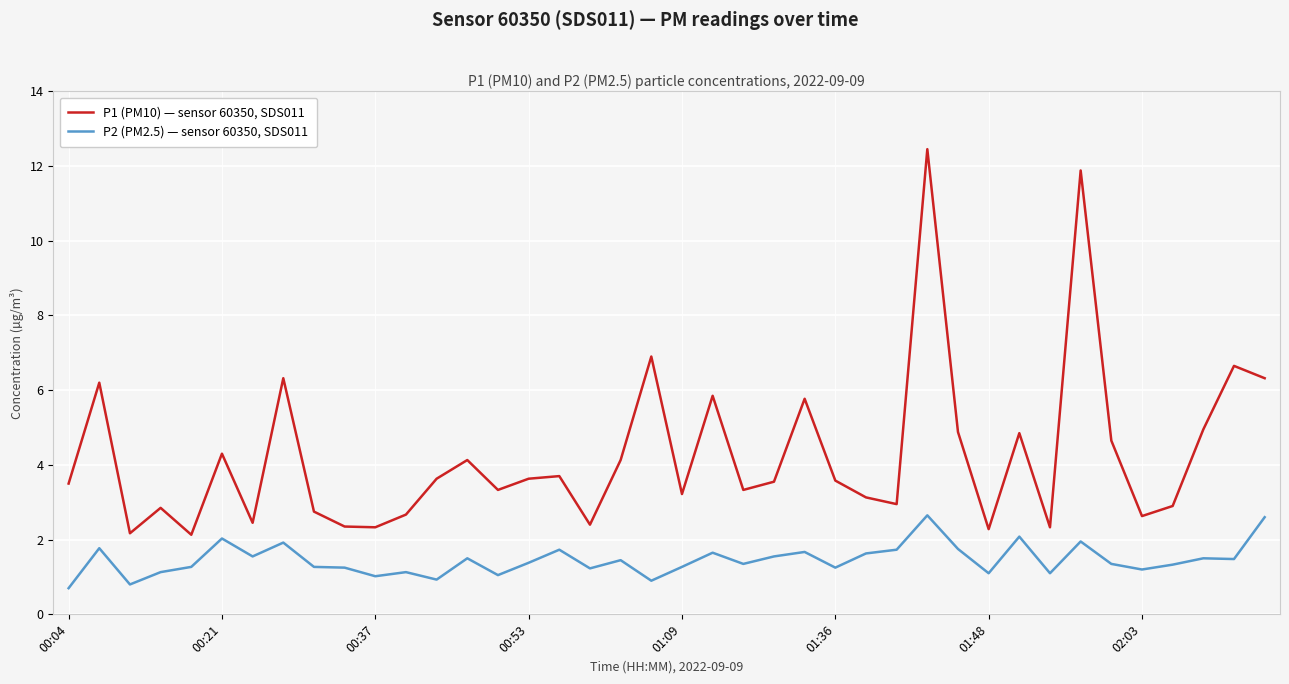

What is the smallest value displayed?

0.7